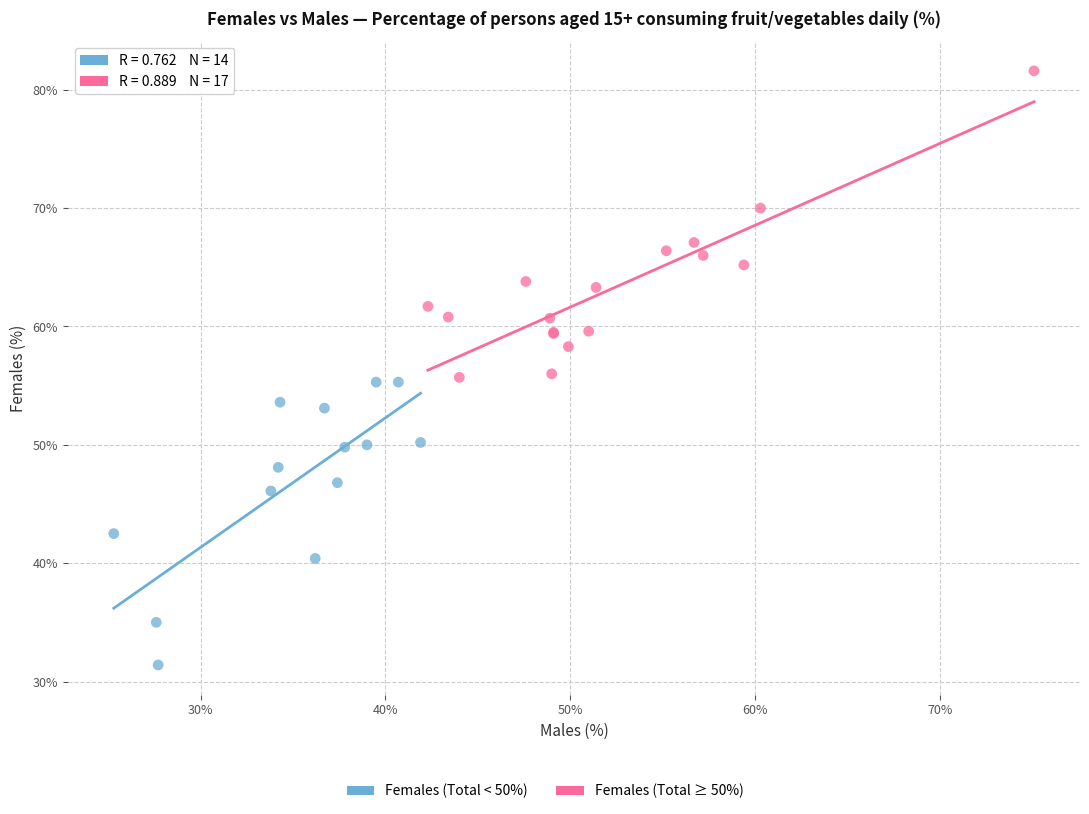

Which series reaches the maximum Y coordinate?

Females (Total ≥ 50%)